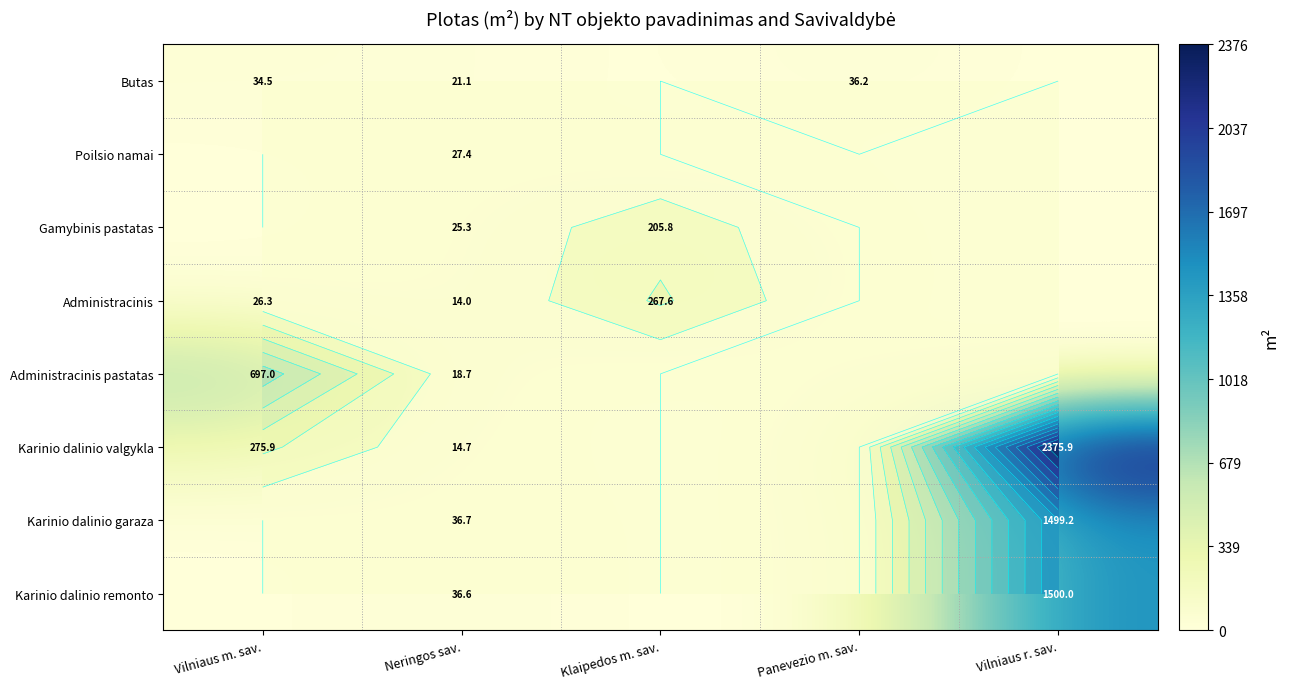

Rank the series by their maximum value, from highest to lowest.

Karinio dalinio valgykla, Karinio dalinio remonto, Karinio dalinio garaza, Administracinis pastatas, Administracinis, Gamybinis pastatas, Butas, Poilsio namai